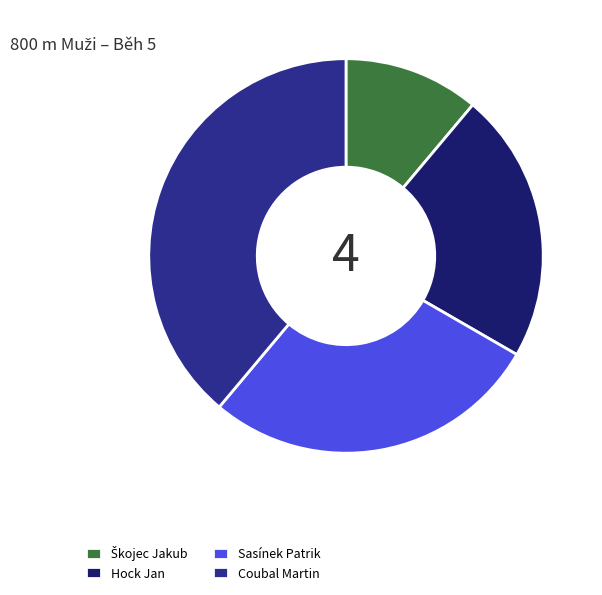

Does Coubal Martin represent more than half of the total?

No